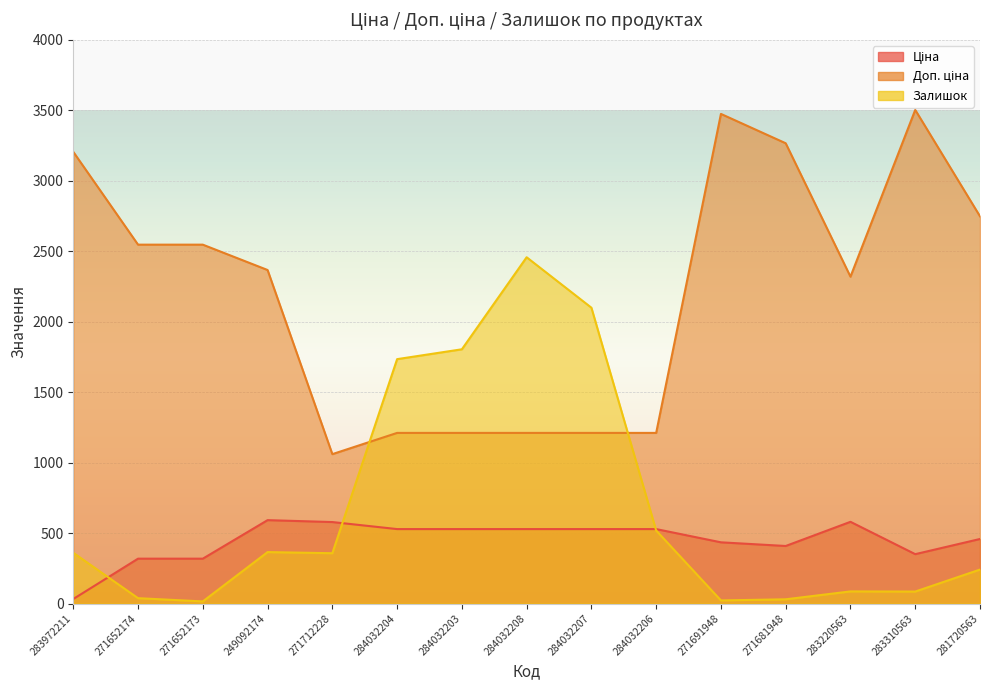

Where is Доп. ціна nearest to the value 2281?

283220563